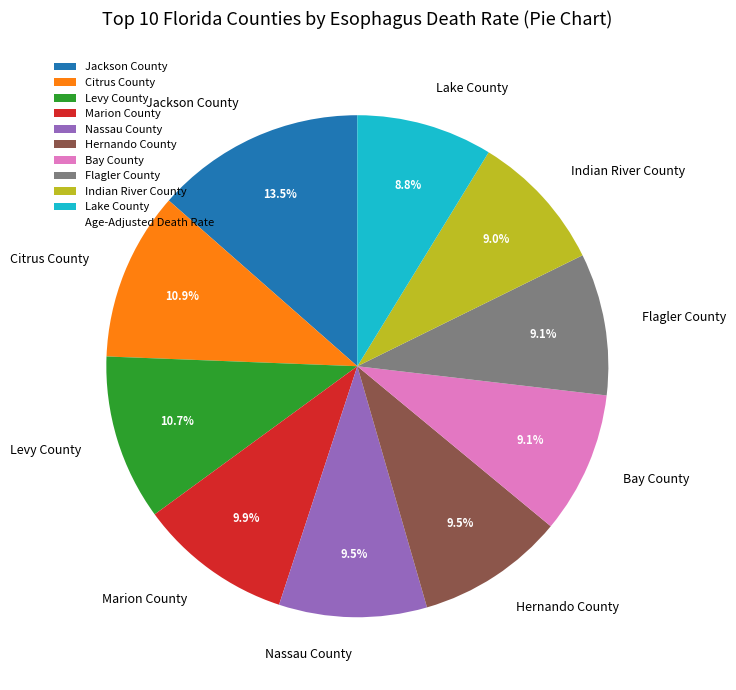

Approximately how many times larger is the value at Flagler County compared to Citrus County?

0.8